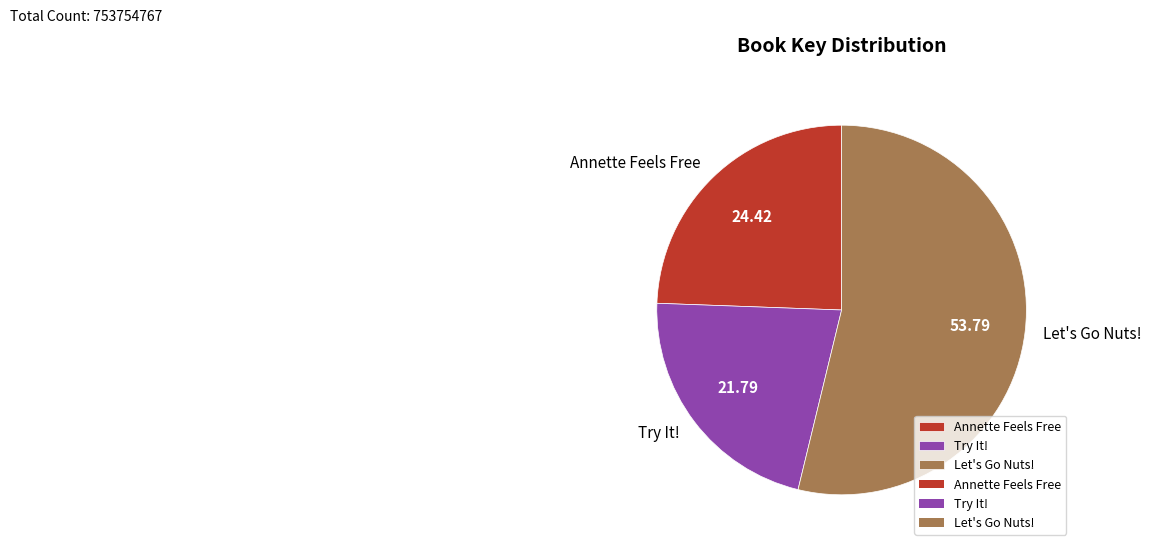

How many slices are in this pie chart?

3